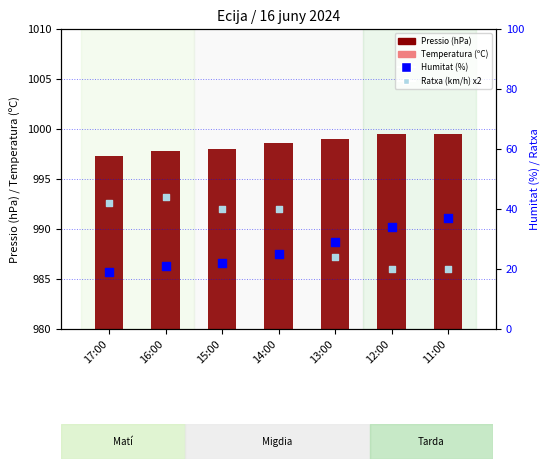

Is the value of Humitat (%) at 11:00 greater than the value of Ratxa (km/h) x2 at 12:00?

Yes